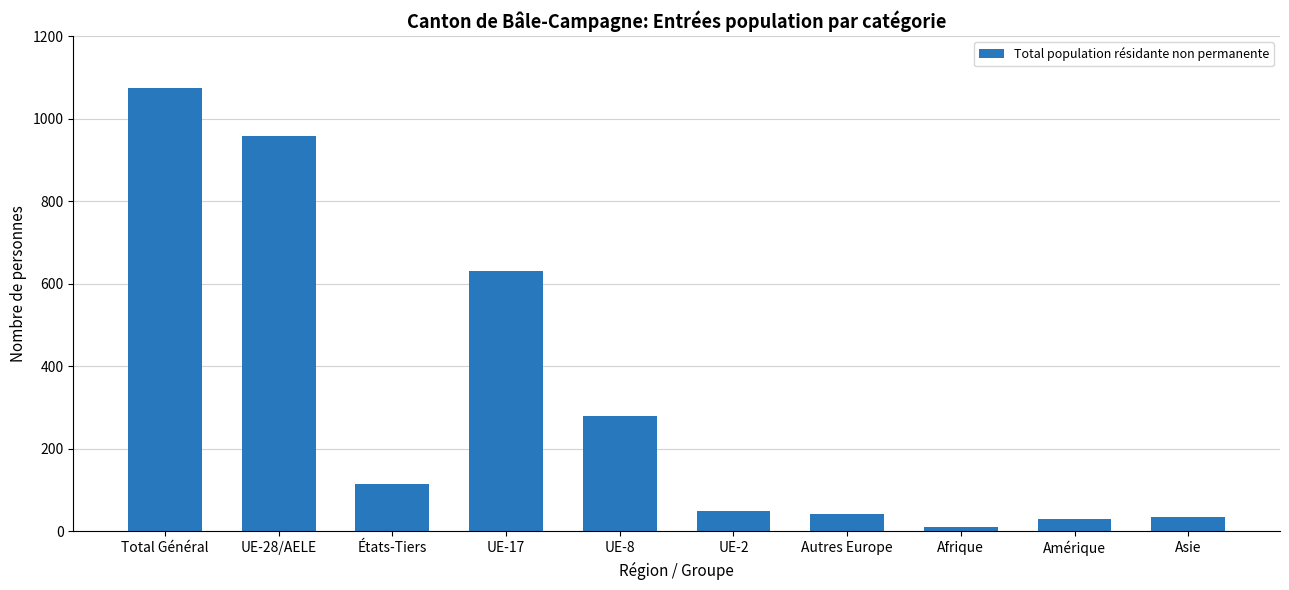

How many data points are less than 115?

5